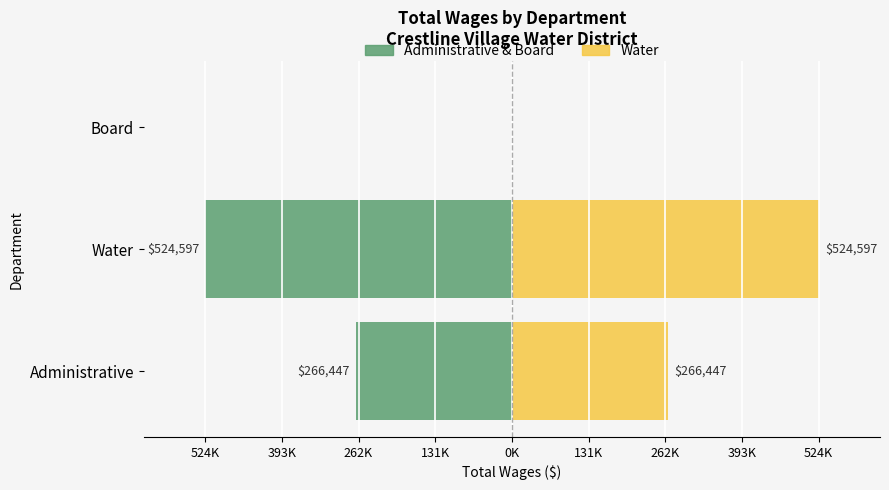

How many bars are there in each group?

2